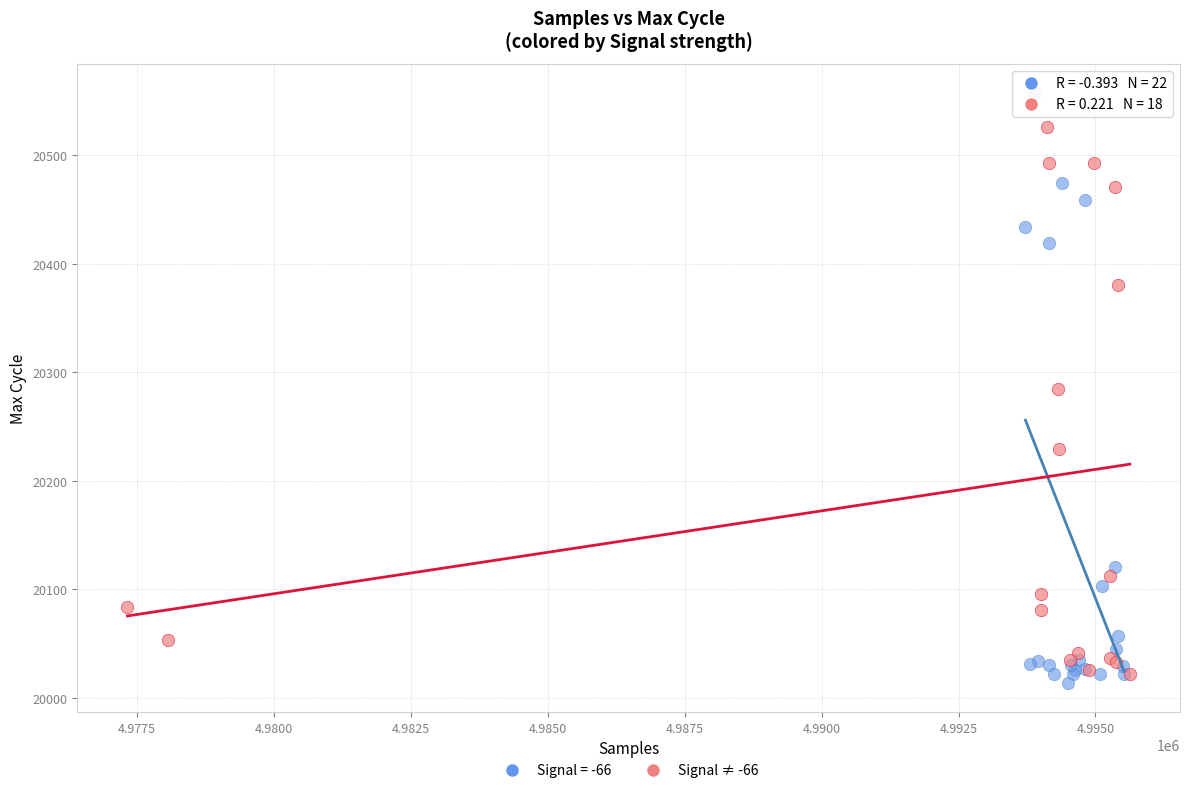

Which series contains the highest Y value?

Signal = -66